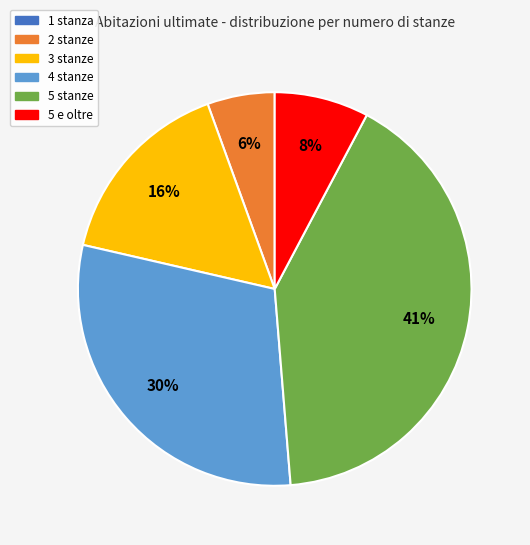

What is the largest slice in the pie chart?

5 stanze